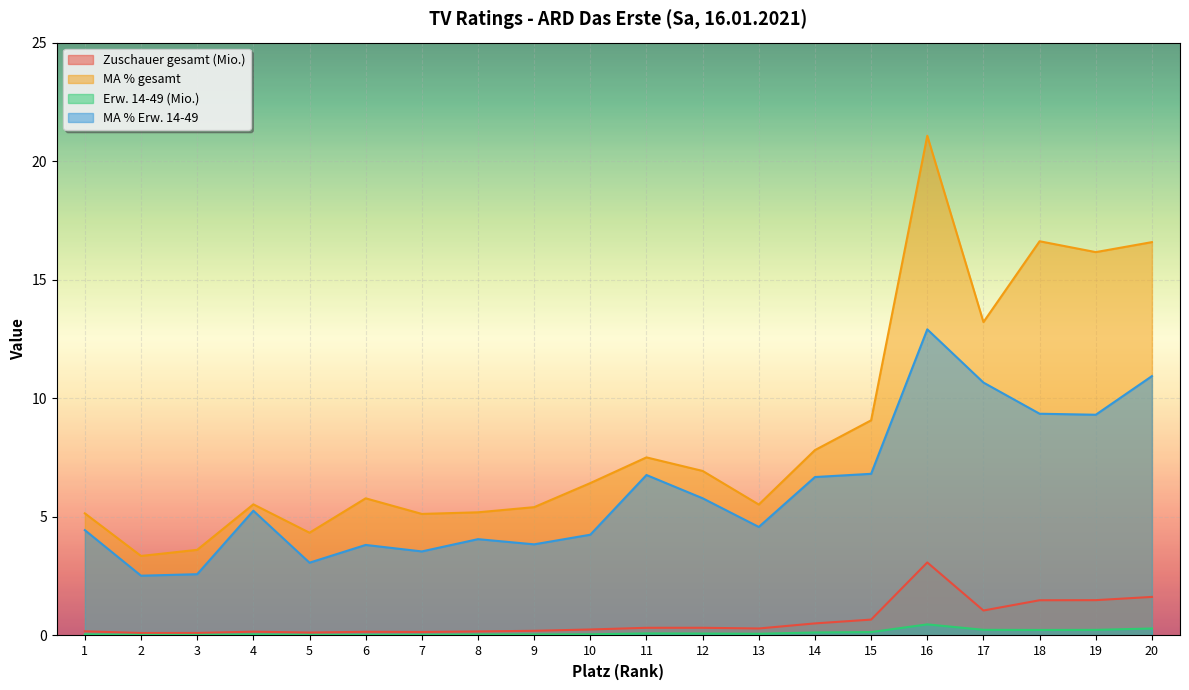

True or false: Zuschauer gesamt (Mio.) and Erw. 14-49 (Mio.) cross at least once.

False